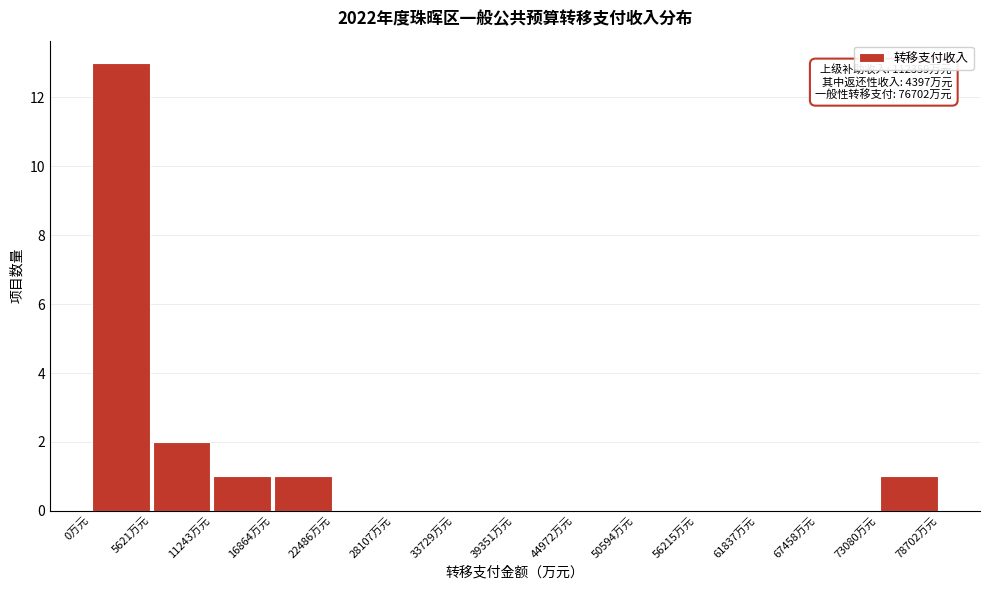

Over which range of the x-axis is the bar tallest?

0 to 6000